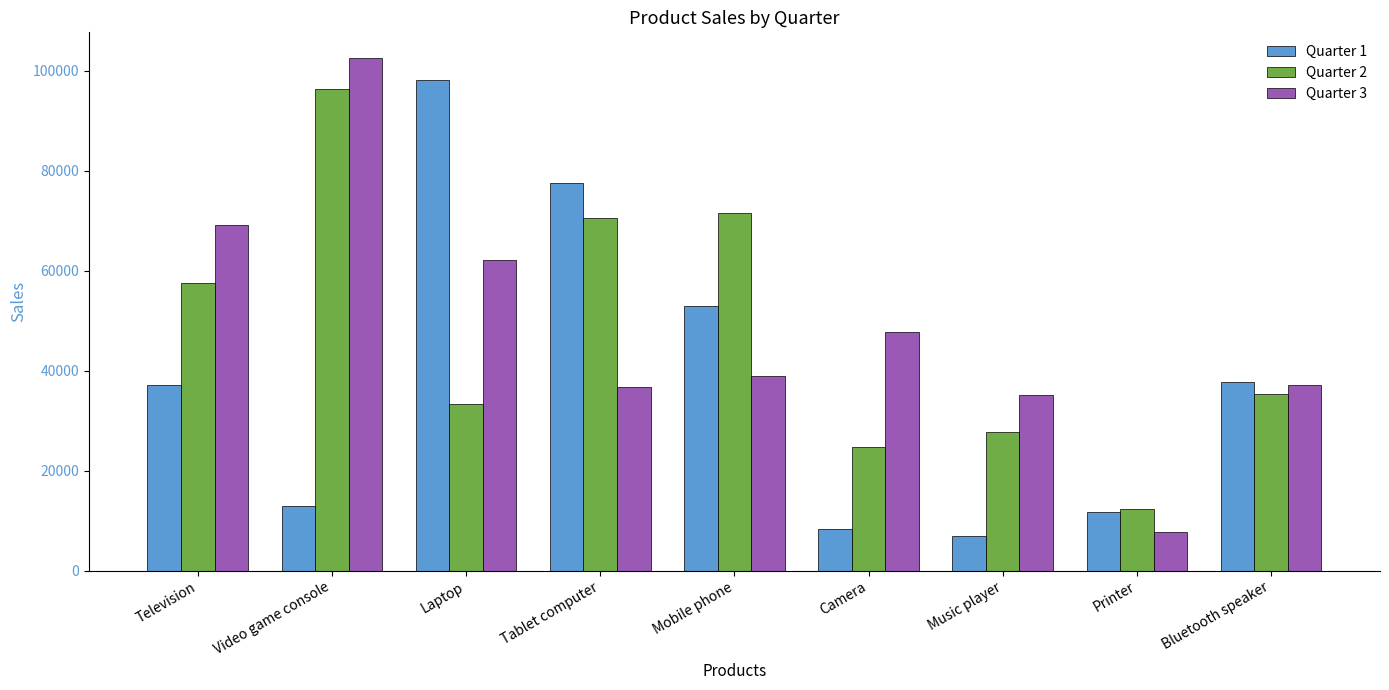

What is the difference between the maximum and minimum values in the Quarter 1 series?

91097.0